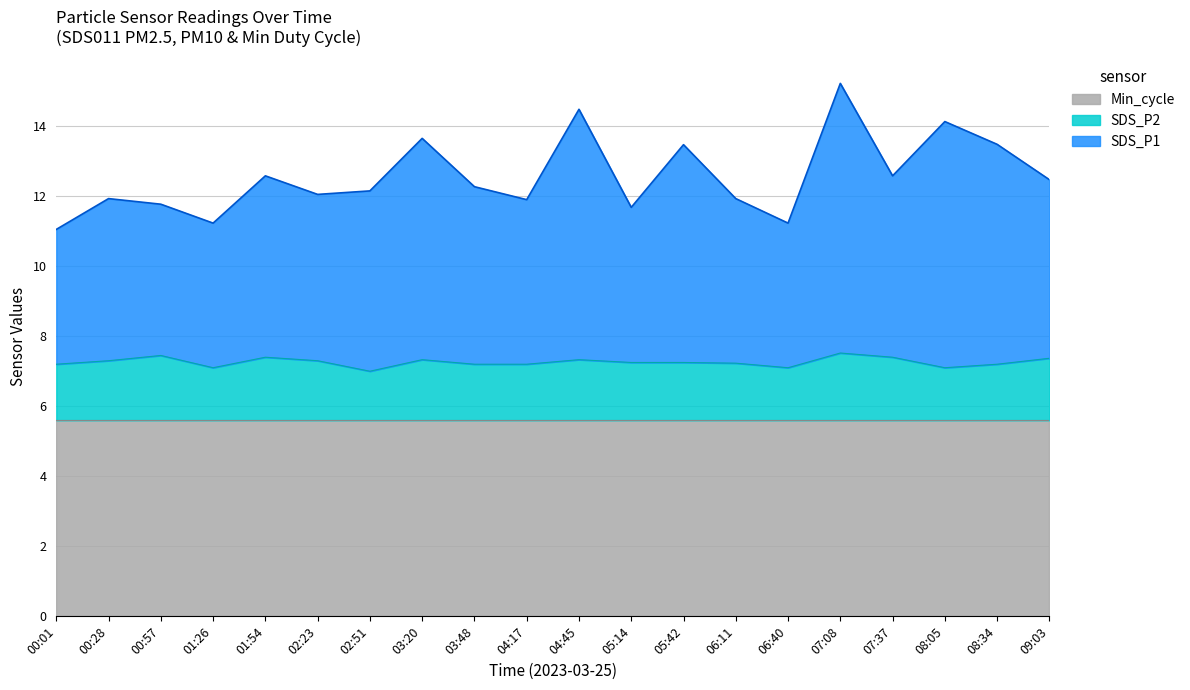

Which has a higher value, 02:23 or 08:05?

08:05